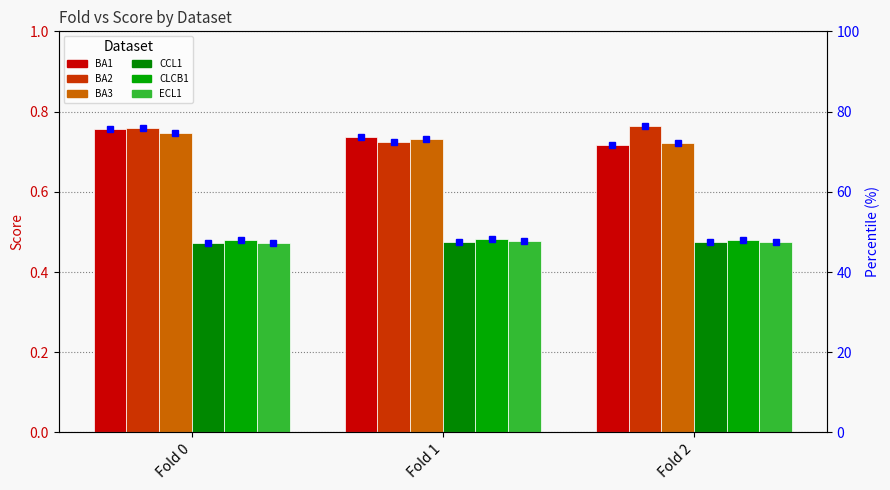

Which series has the largest total across all categories?

BA2